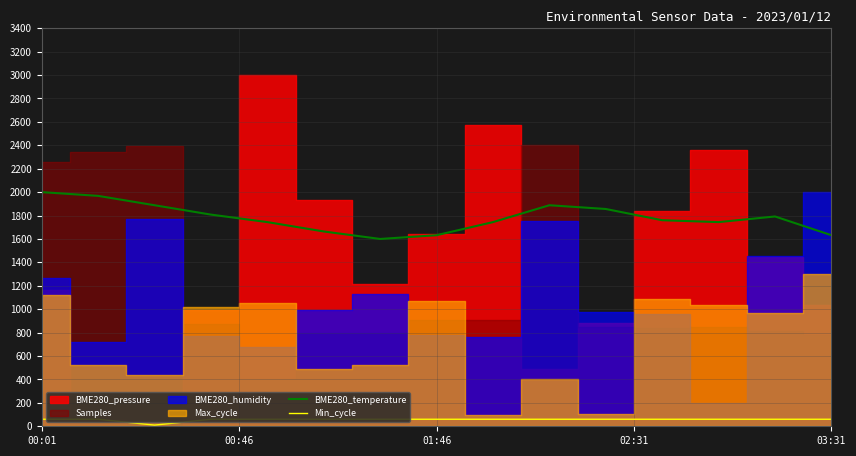

What is the minimum value for BME280_temperature?

1600.0